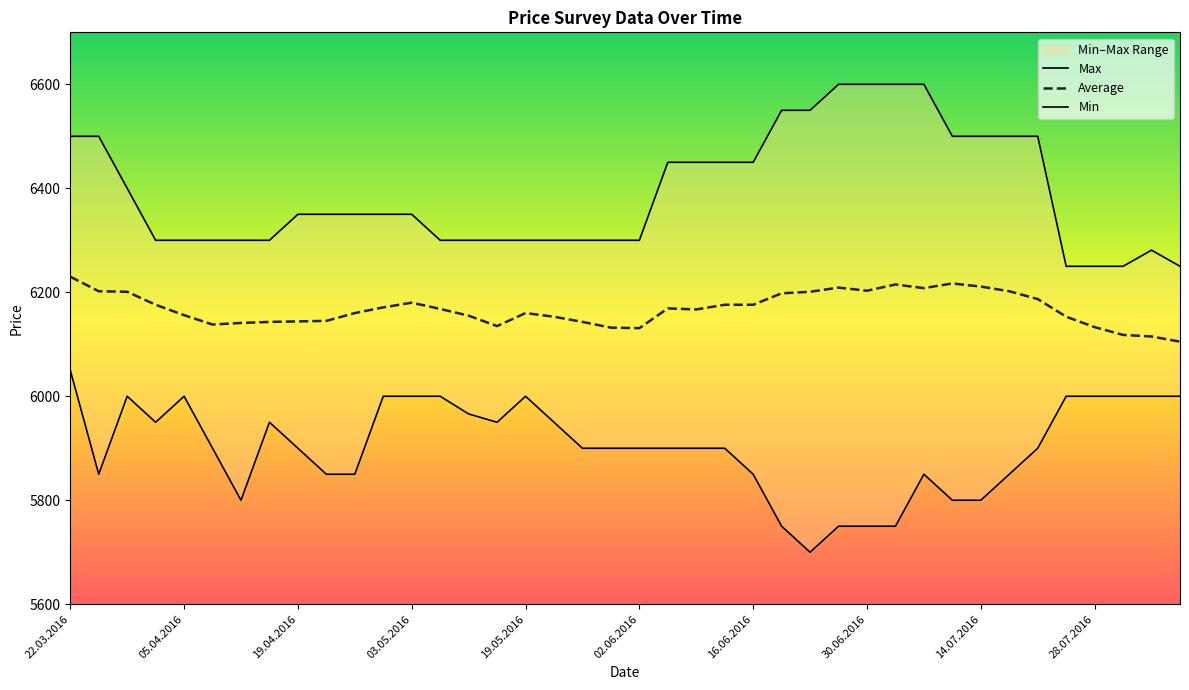

What is the difference between the maximum and minimum values in the Max series?

350